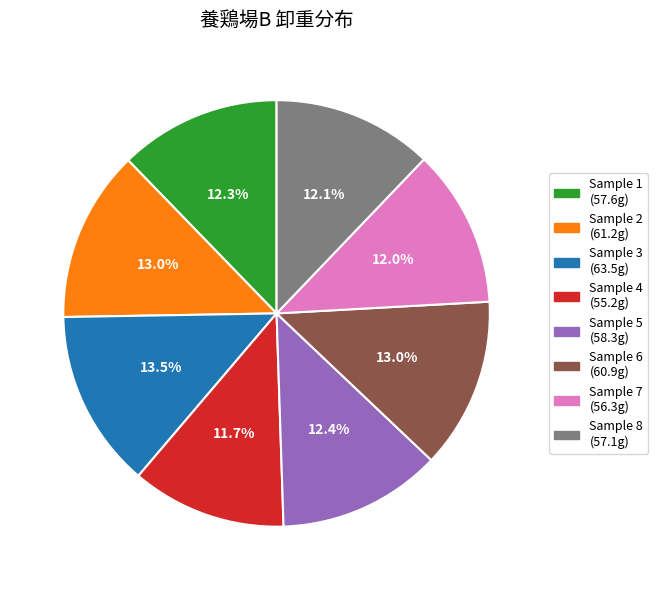

Does any single category account for the majority?

No